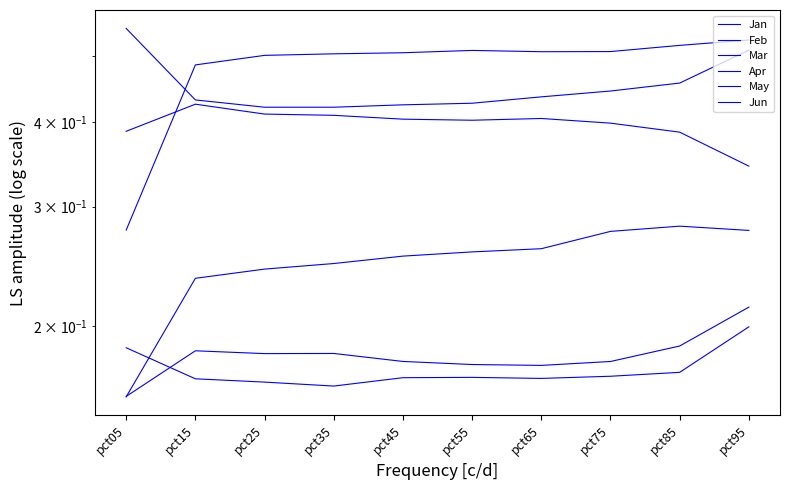

Reading right to left, what are all the values shown in this chart?

Jan: 0.3	0.4	0.4	0.4	0.4	0.4	0.4	0.4	0.4	0.4
Feb: 0.2	0.2	0.2	0.2	0.2	0.2	0.2	0.2	0.2	0.2
Mar: 0.2	0.2	0.2	0.2	0.2	0.2	0.2	0.2	0.2	0.2
Apr: 0.5	0.5	0.4	0.4	0.4	0.4	0.4	0.4	0.4	0.5
May: 0.5	0.5	0.5	0.5	0.5	0.5	0.5	0.5	0.5	0.3
Jun: 0.3	0.3	0.3	0.3	0.3	0.3	0.2	0.2	0.2	0.2